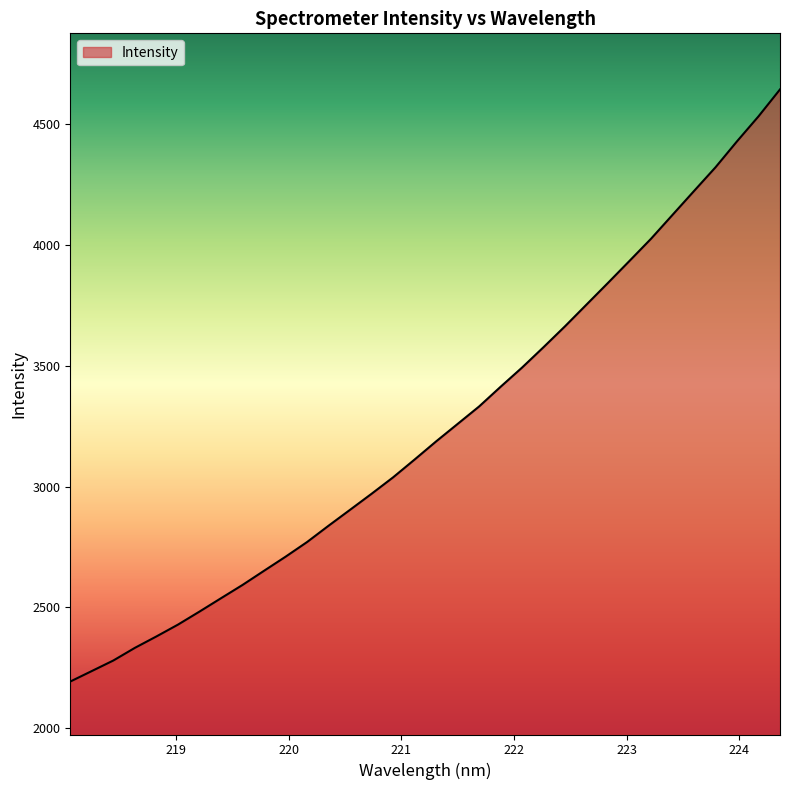

What is the difference between the maximum and minimum values?

2451.7